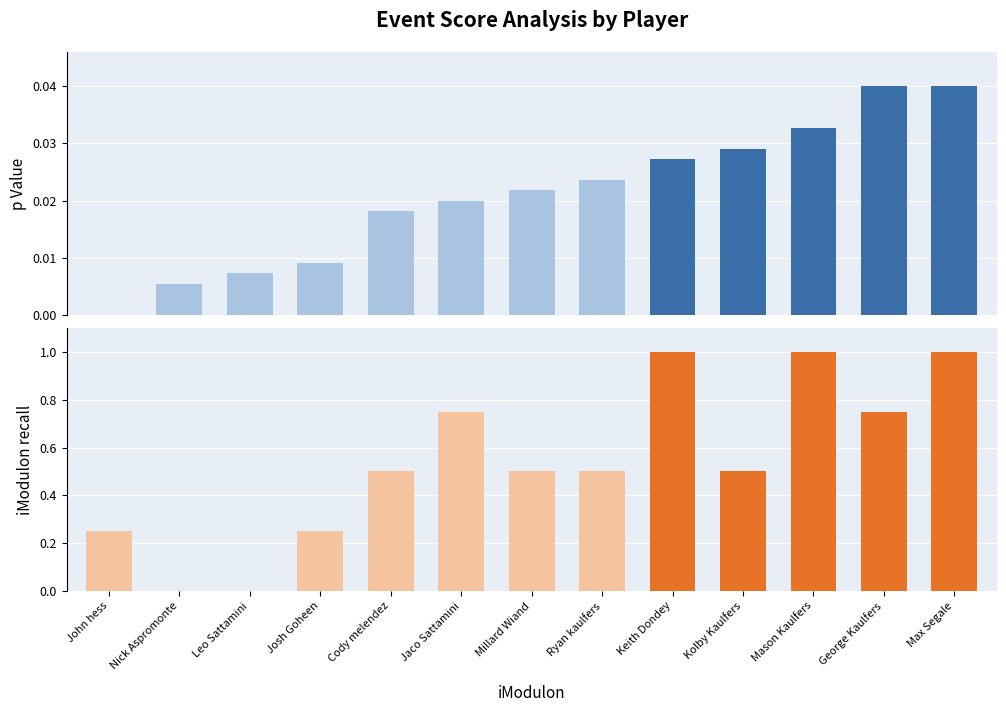

Count the number of categories in the chart.

13